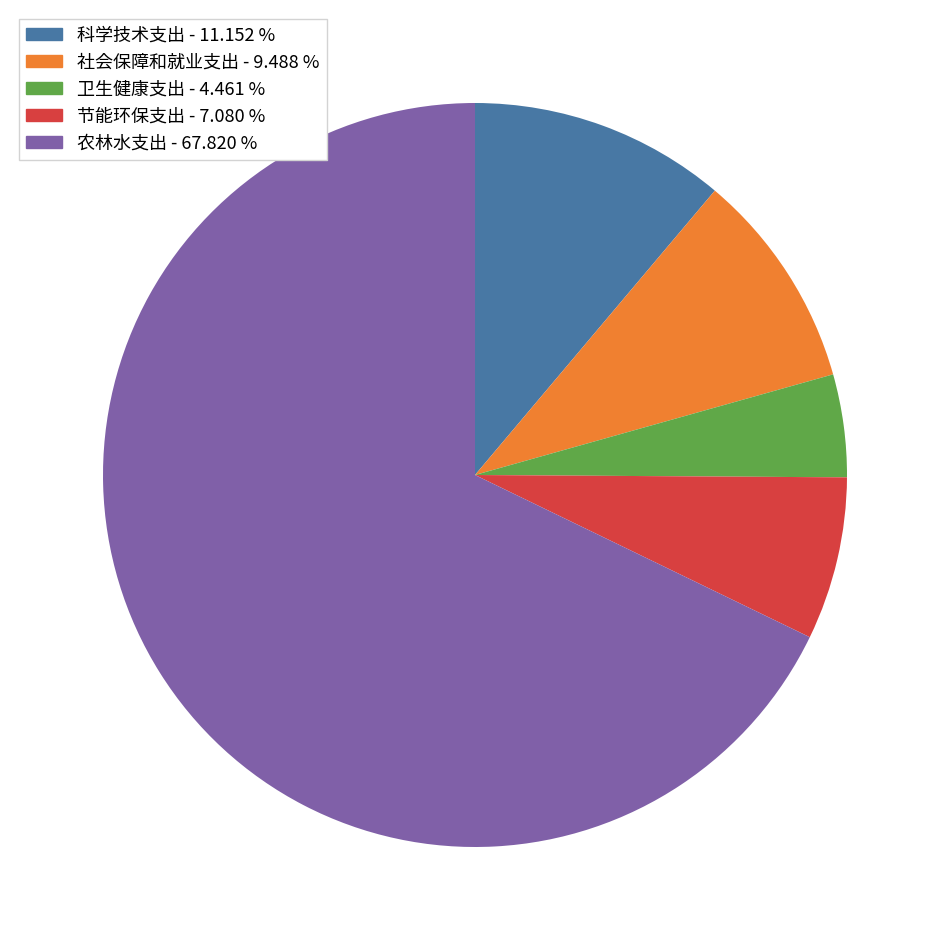

Does 卫生健康支出 represent more than half of the total?

No